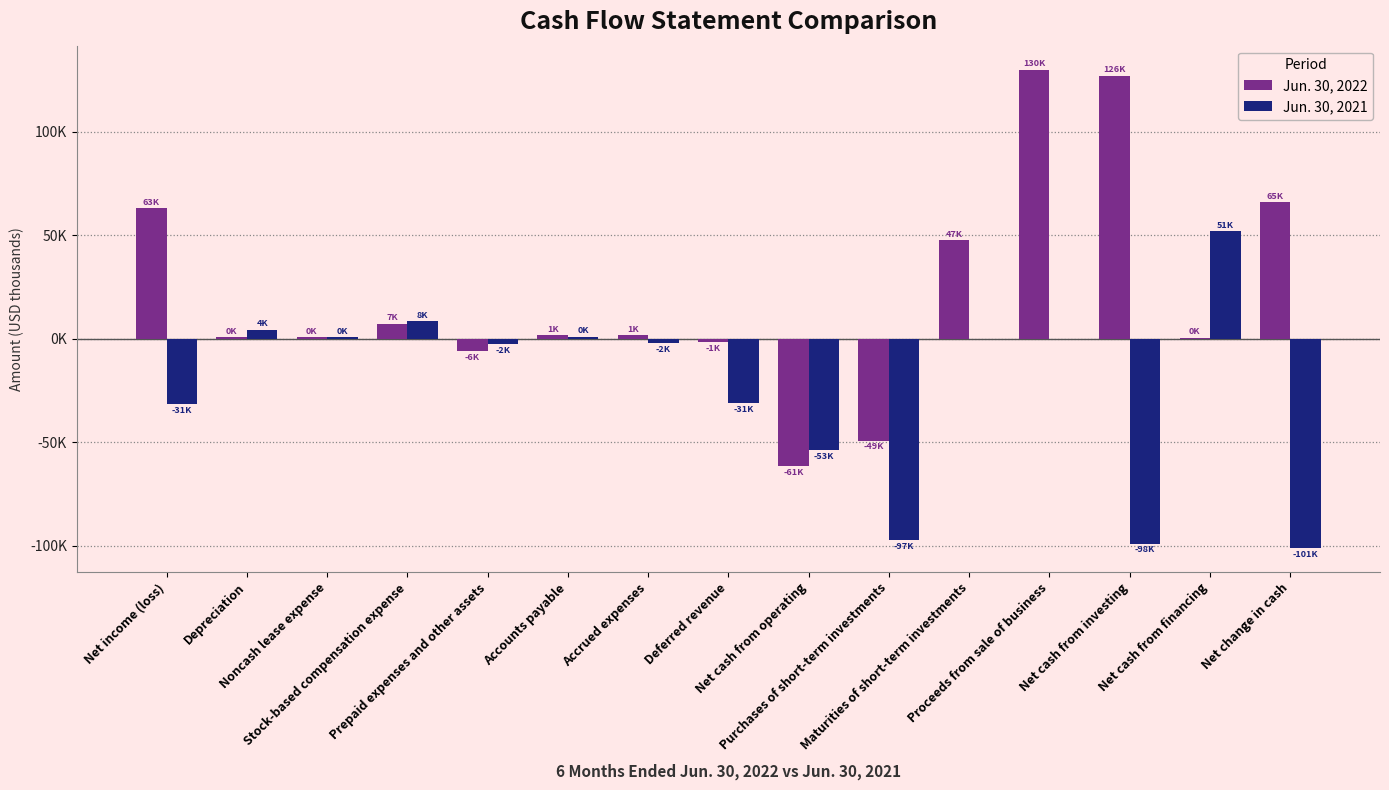

Is the value of Jun. 30, 2021 at Net cash from investing greater than the value of Jun. 30, 2022 at Net cash from investing?

No